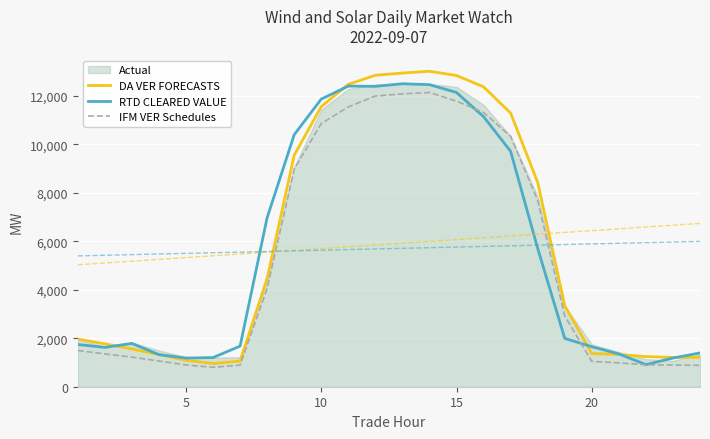

True or false: DA VER FORECASTS has more than 0 interior local peaks.

True